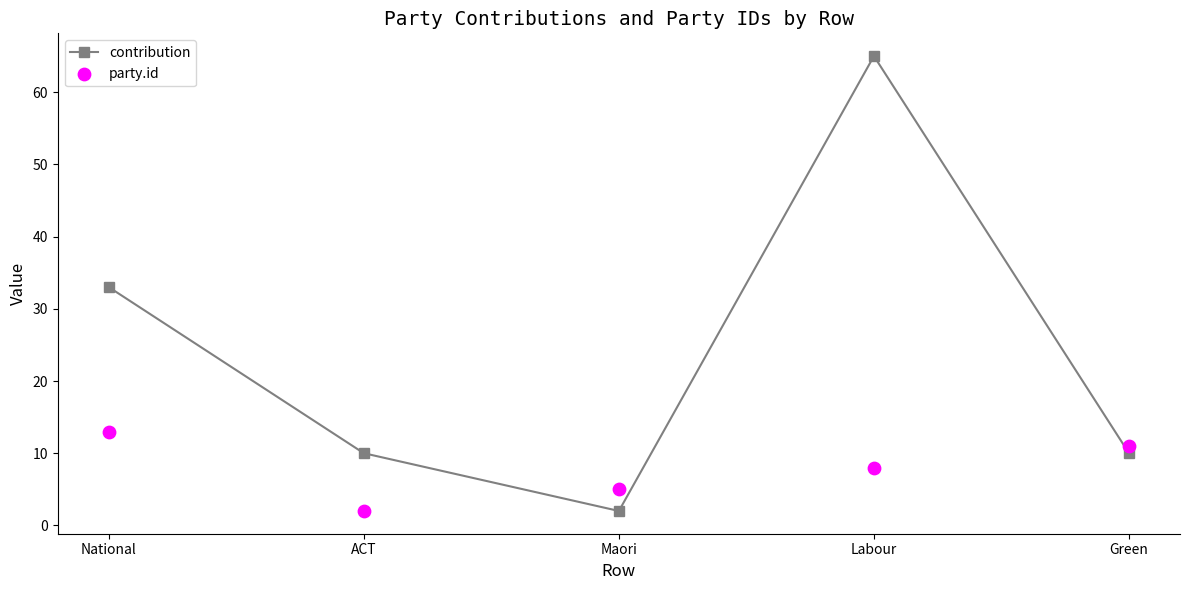

Which series reaches the maximum Y coordinate?

contribution